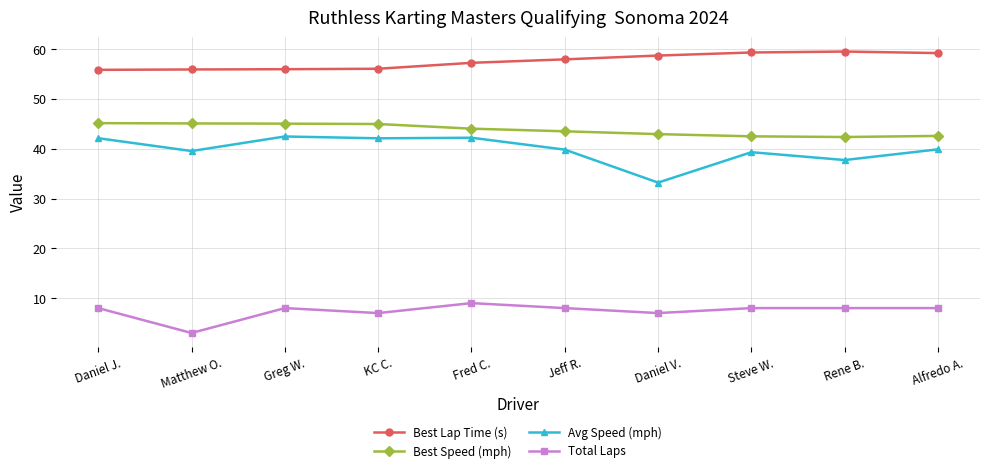

How many data points in Best Speed (mph) are above 44?

5